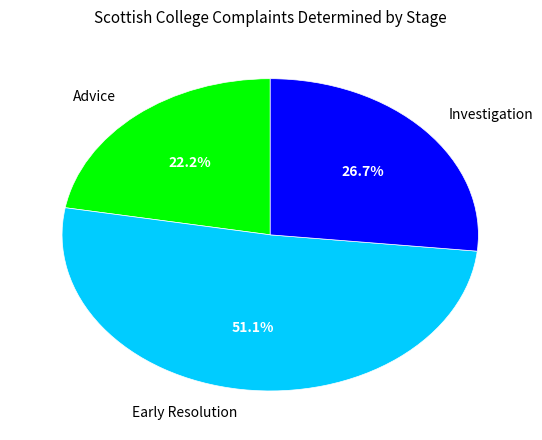

To the nearest percent, what portion does Investigation represent?

27%